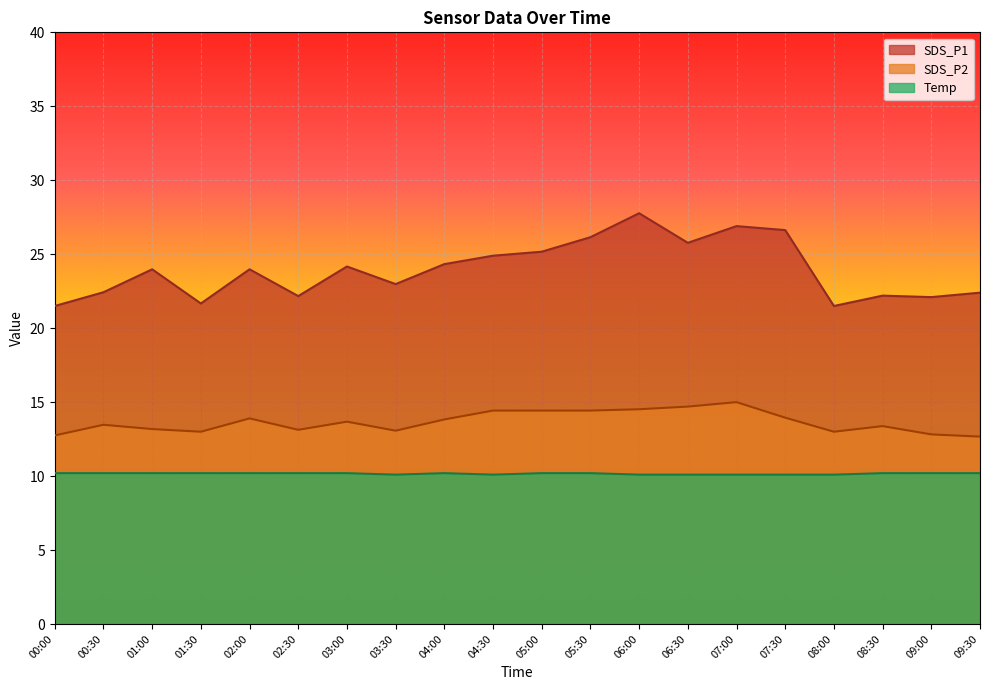

At how many categories does at least one series exceed 27?

1